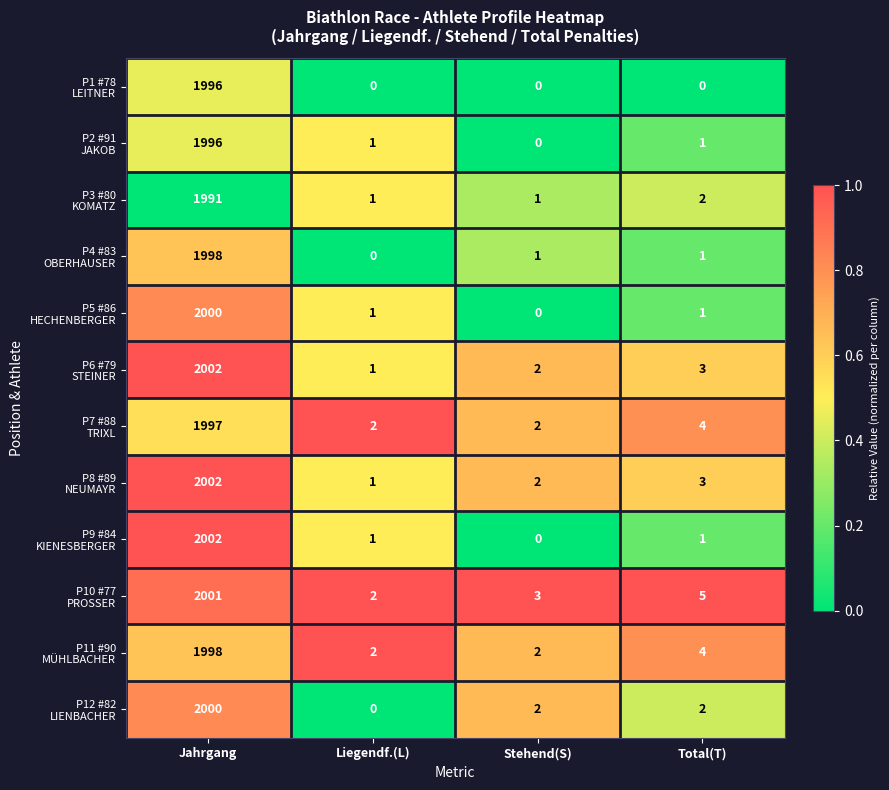

What is the total value across all series at Jahrgang?

23983